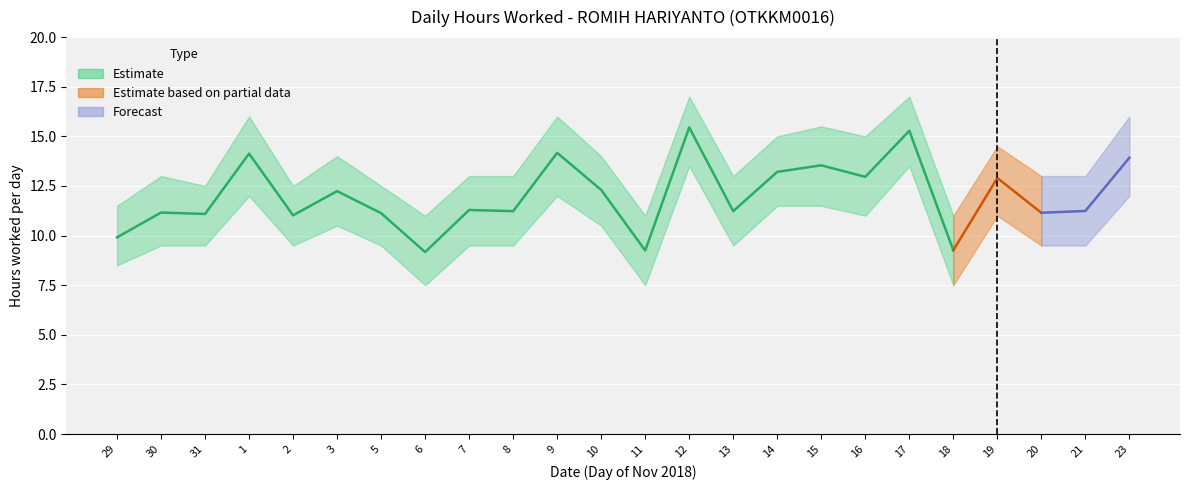

Does the chart display data point markers on the line(s)?

No